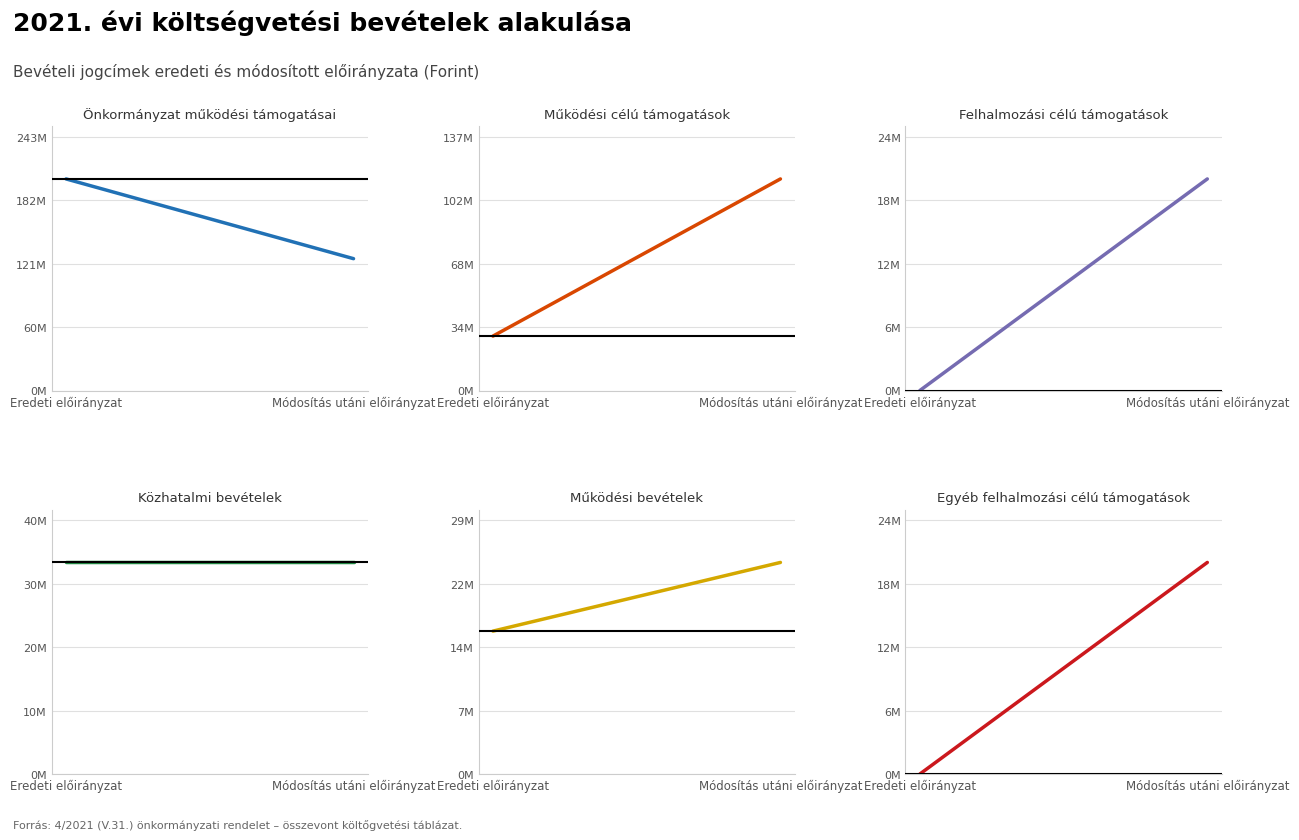

What is the greatest value displayed?

202845625